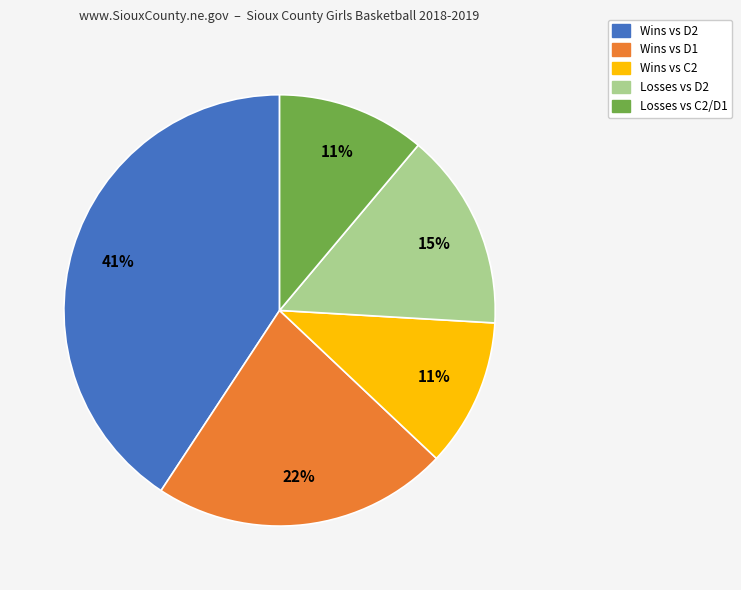

To the nearest percent, what is the difference between the largest and smallest slice percentages?

30%